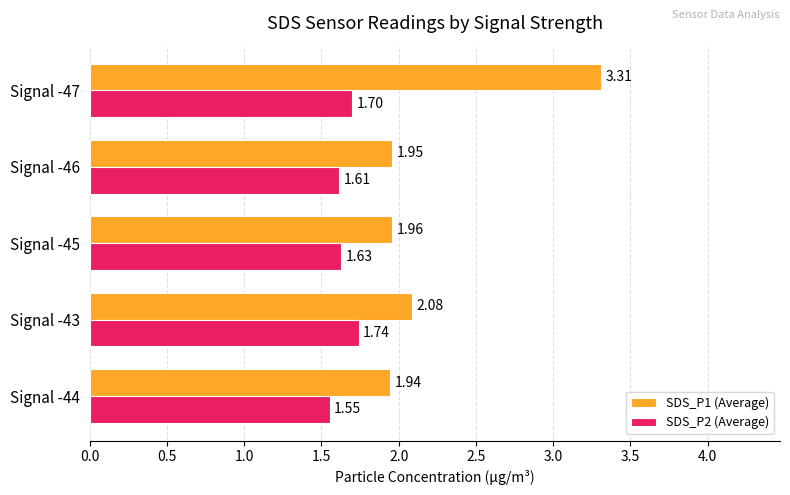

List the series in order of their overall mean, lowest first.

SDS_P2 (Average), SDS_P1 (Average)